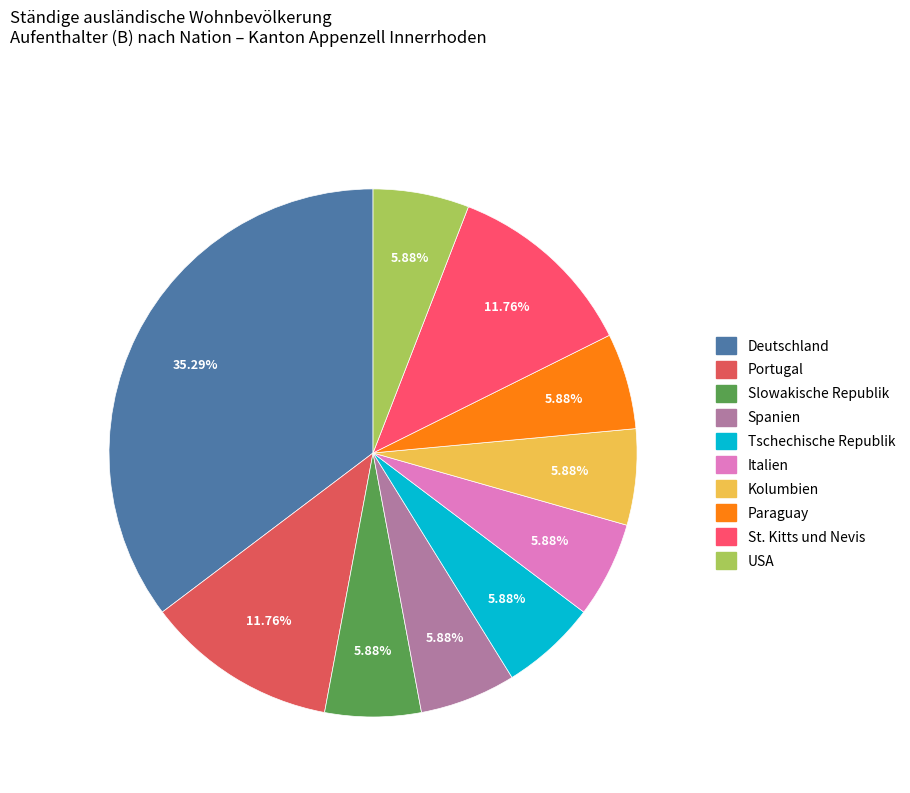

The Italien slice represents 6% of the pie. True or false?

True